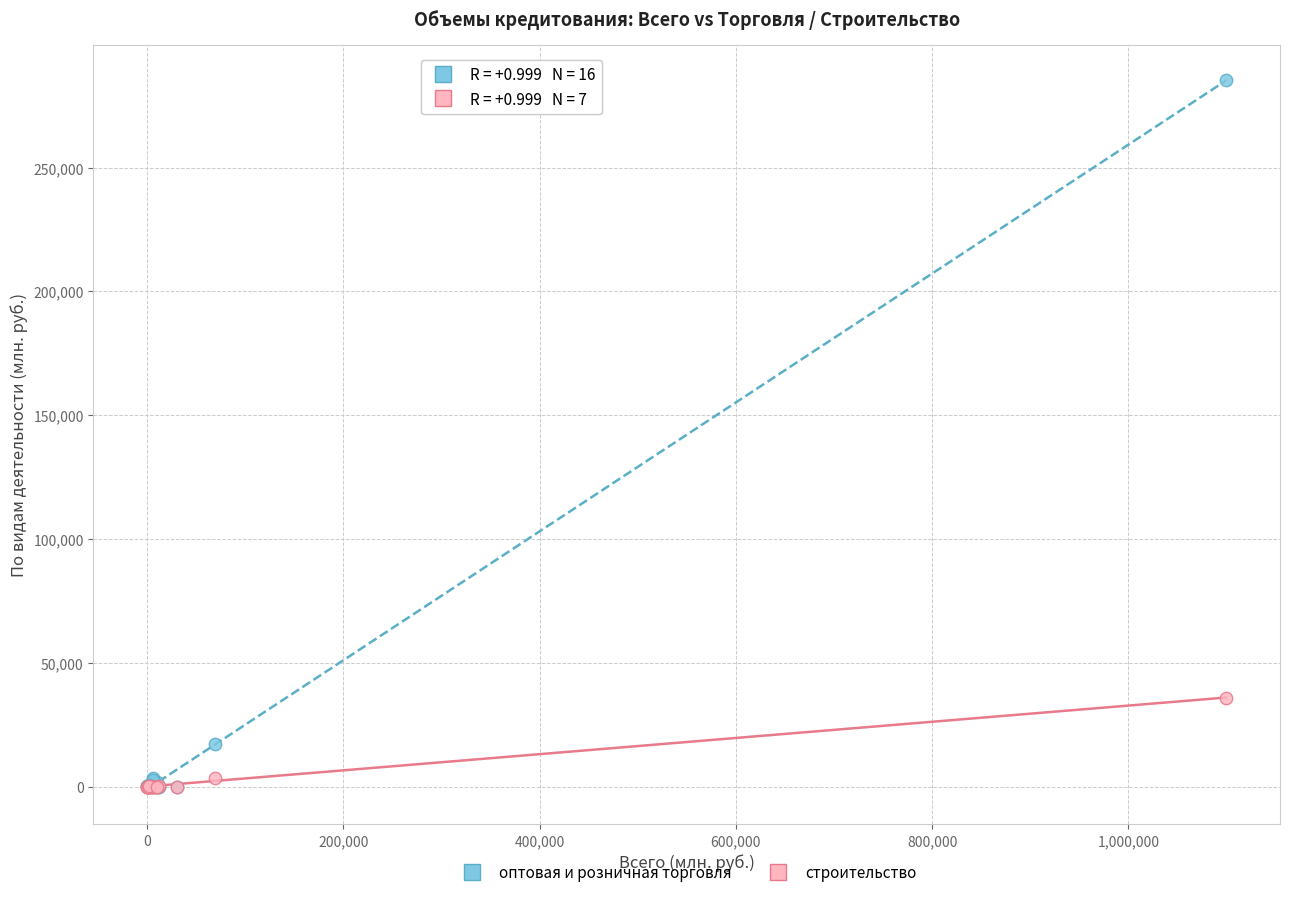

In the оптовая и розничная торговля series, what Y value is closest to 142662?

17446